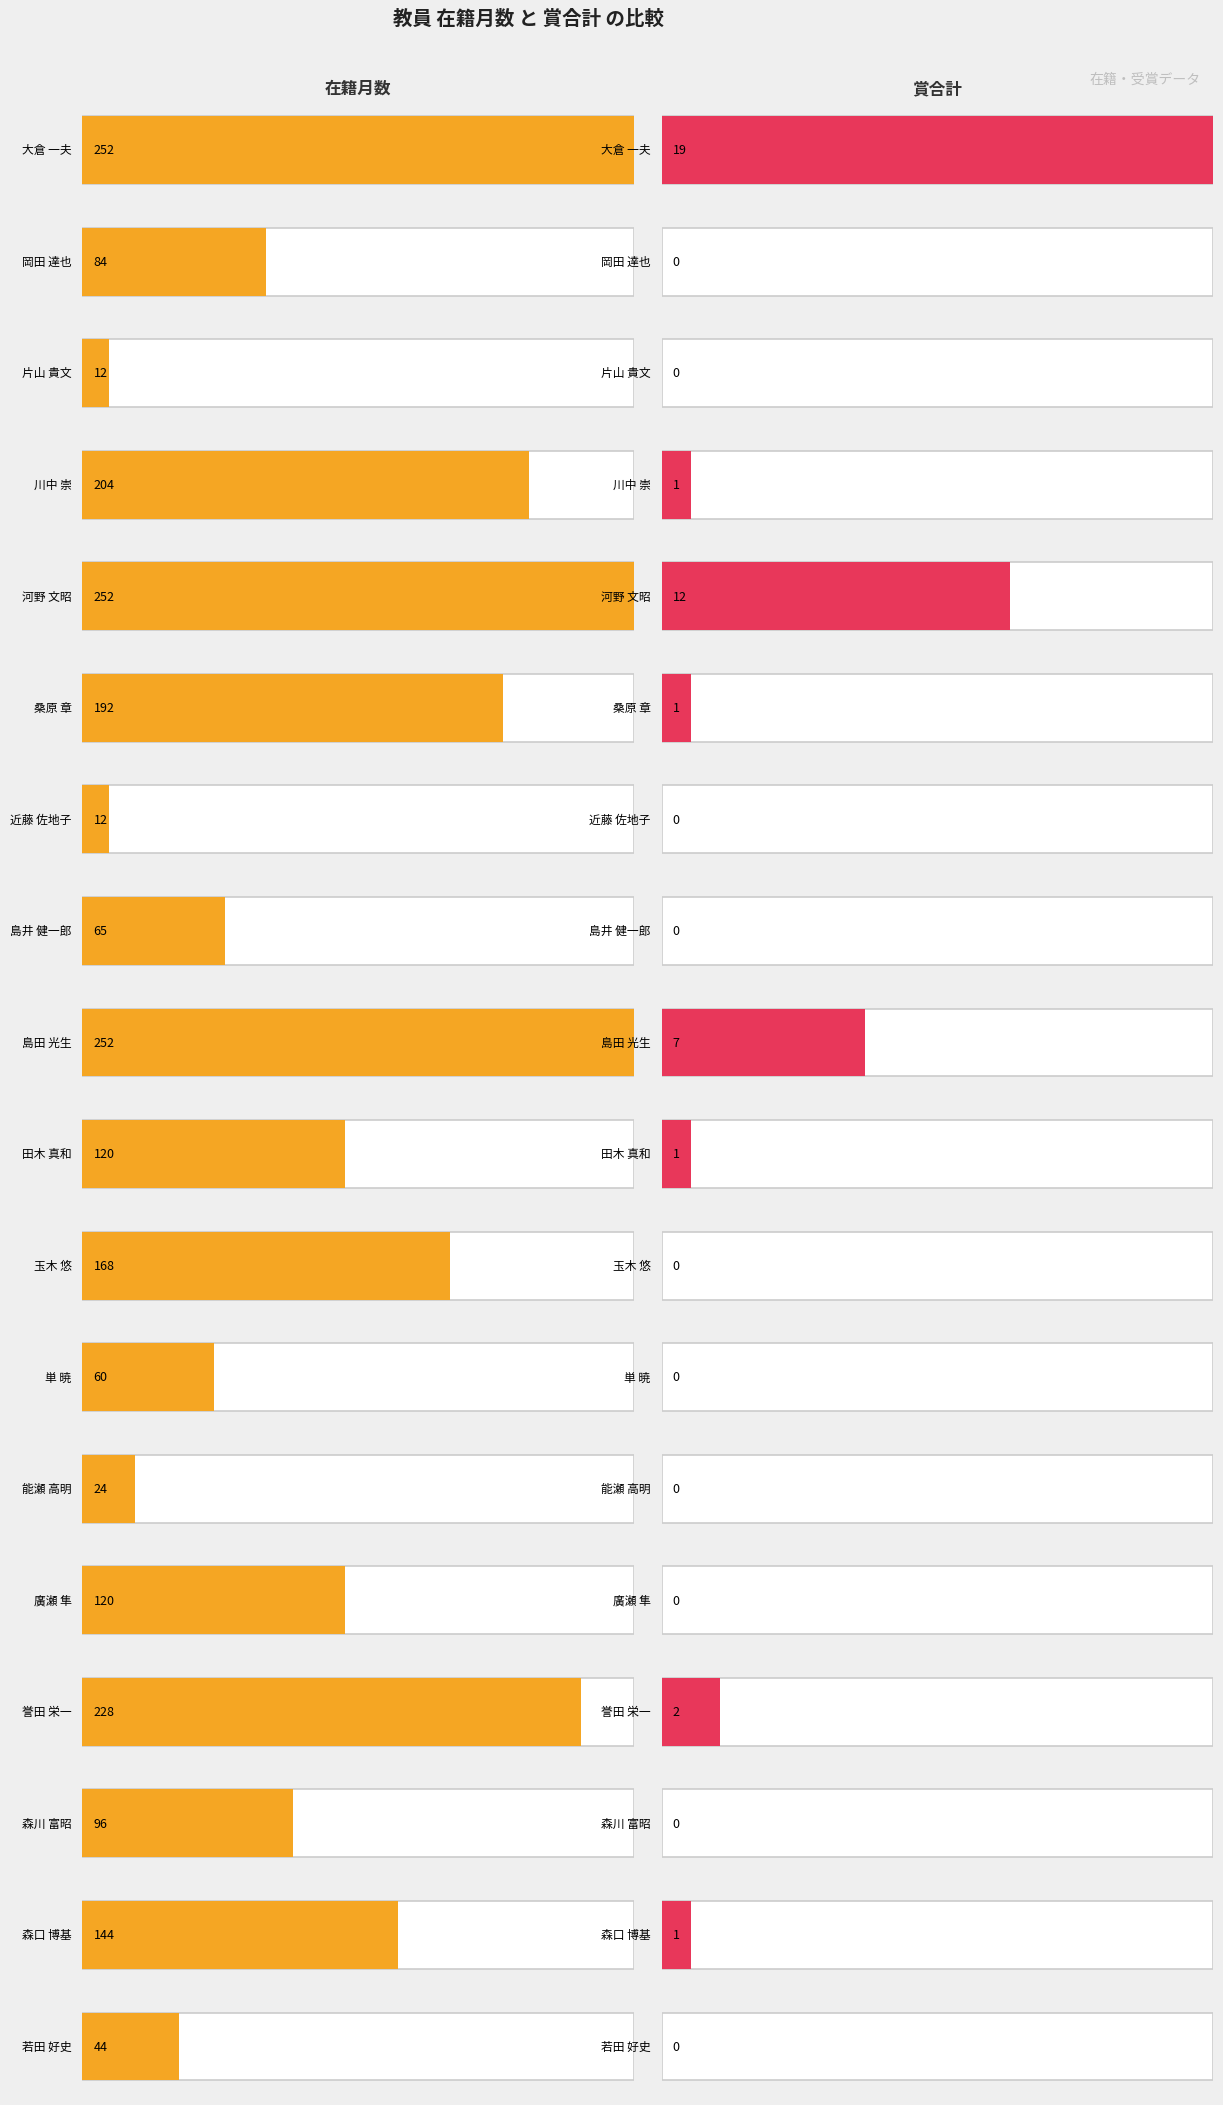

Reading right to left, what are all the values shown in this chart?

在籍月数: 44	144	96	228	120	24	60	168	120	252	65	12	192	252	204	12	84	252
賞合計: 0	1	0	2	0	0	0	0	1	7	0	0	1	12	1	0	0	19